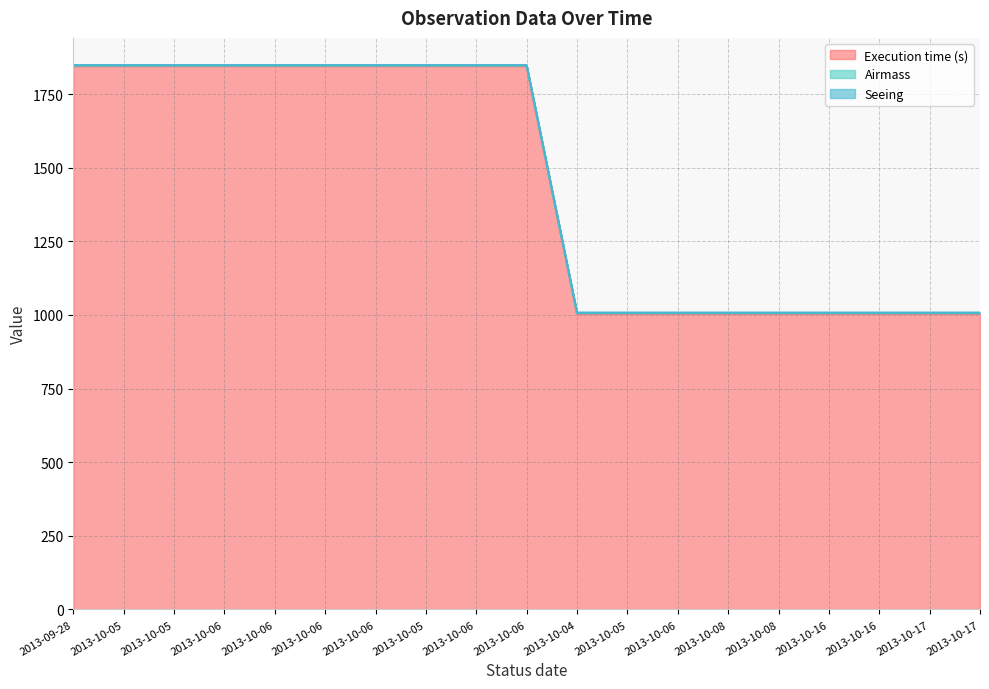

At which label does Seeing first exceed 1848?

2013-09-28